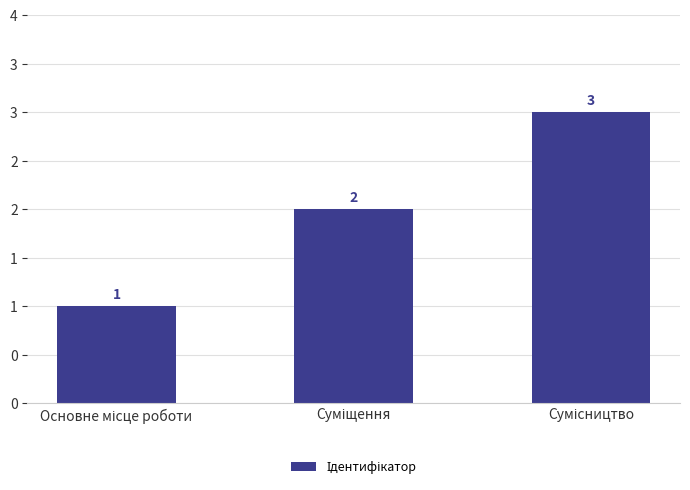

Does the chart contain any negative values?

No